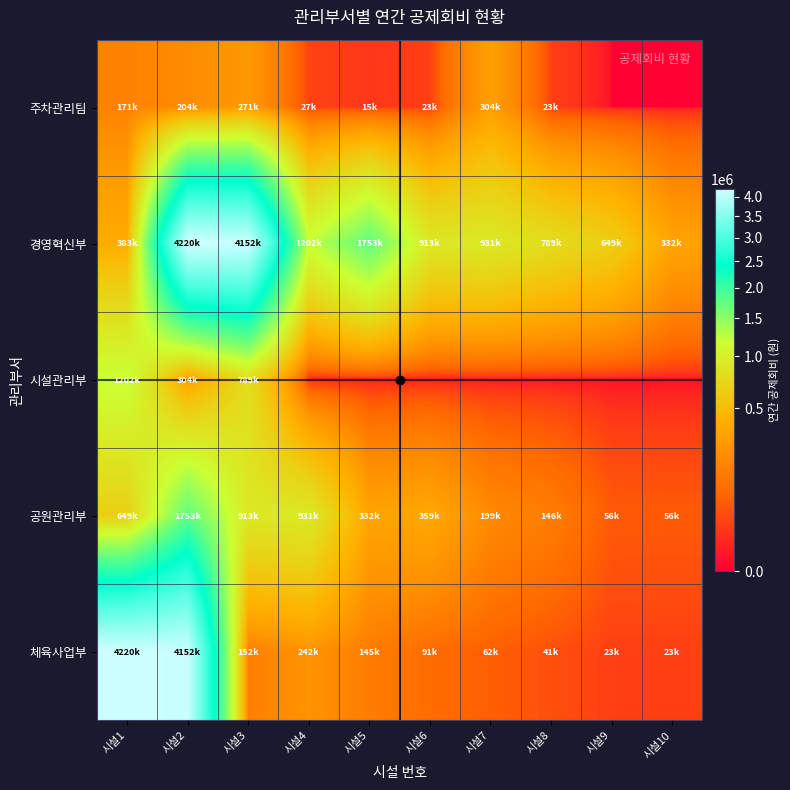

What is the total value across all series at 시설4?

2403200